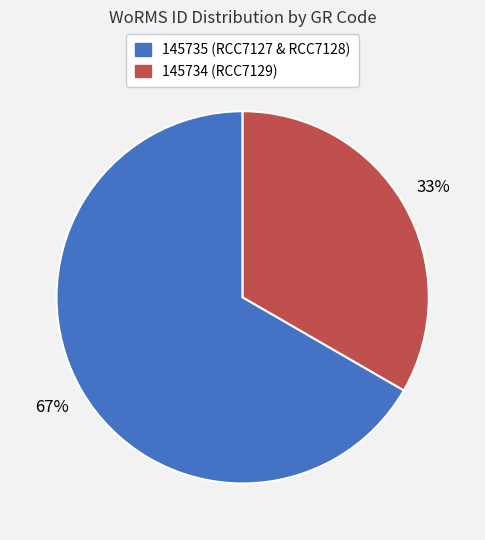

Is there any slice that represents more than half of the pie?

Yes